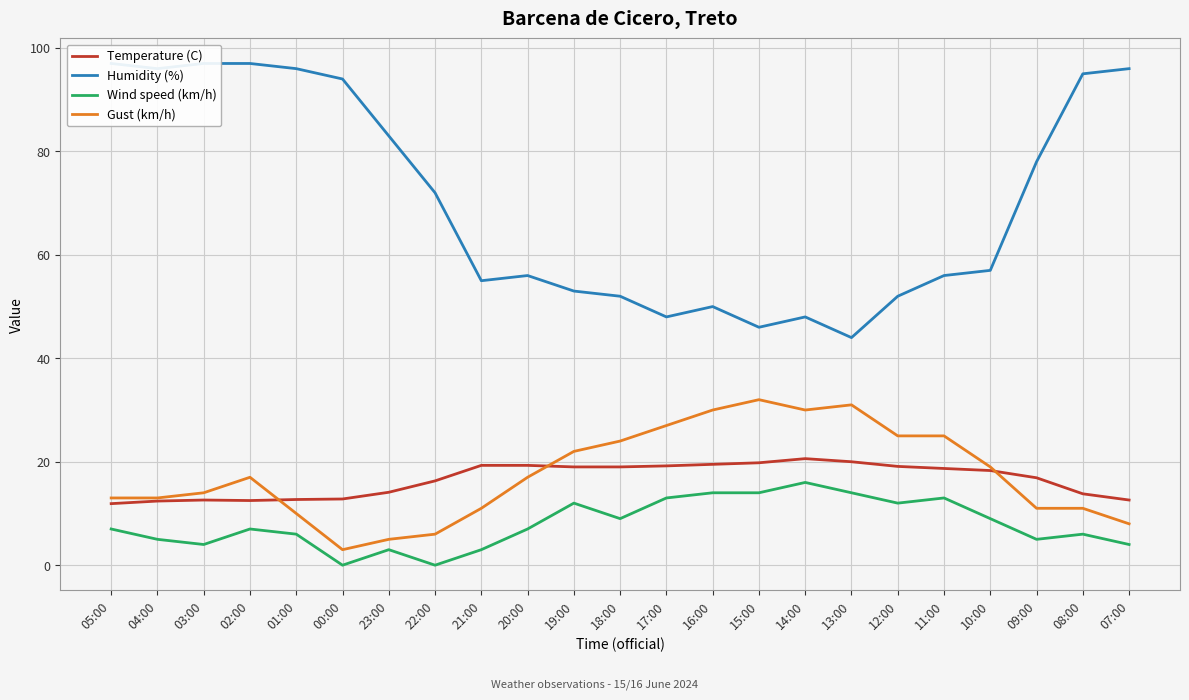

True or false: Gust (km/h) and Humidity (%) intersect in this chart.

False